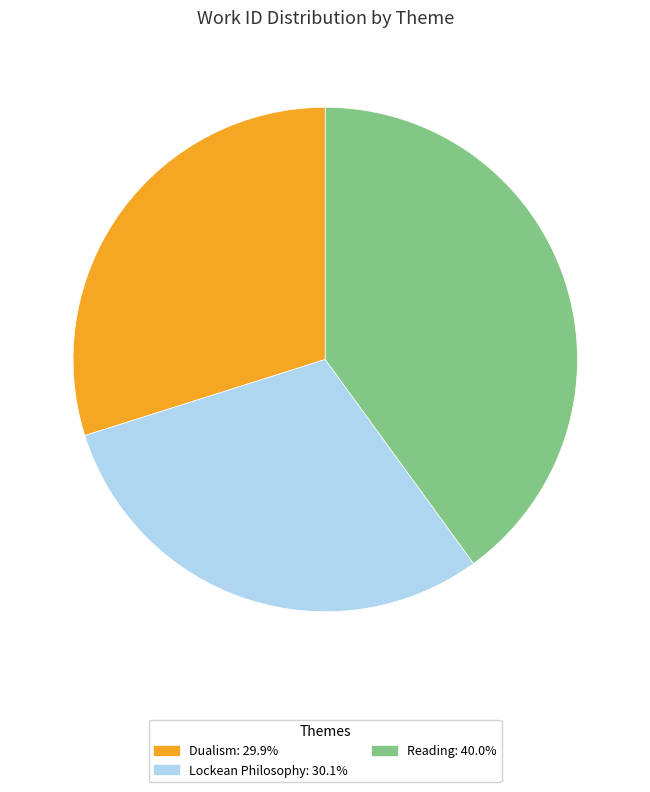

Does Dualism represent more than half of the total?

No